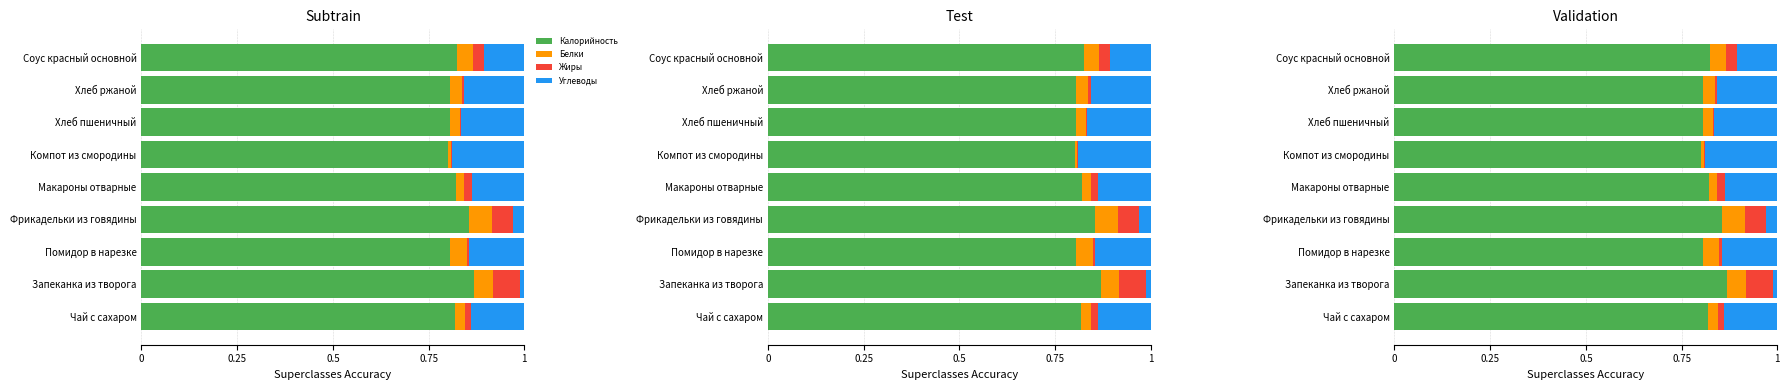

At how many categories does at least one series exceed 0?

9